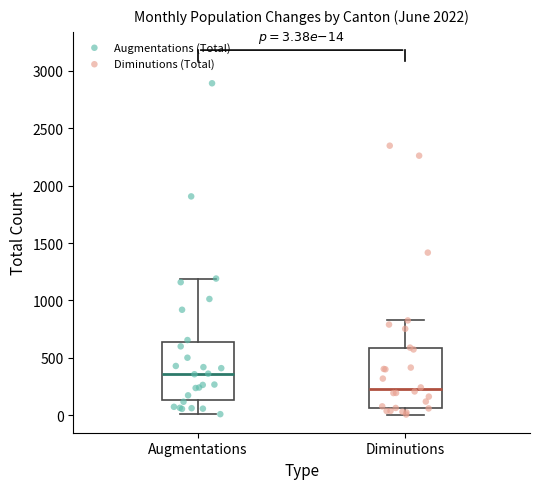

Which box has the lowest median line?

Diminutions